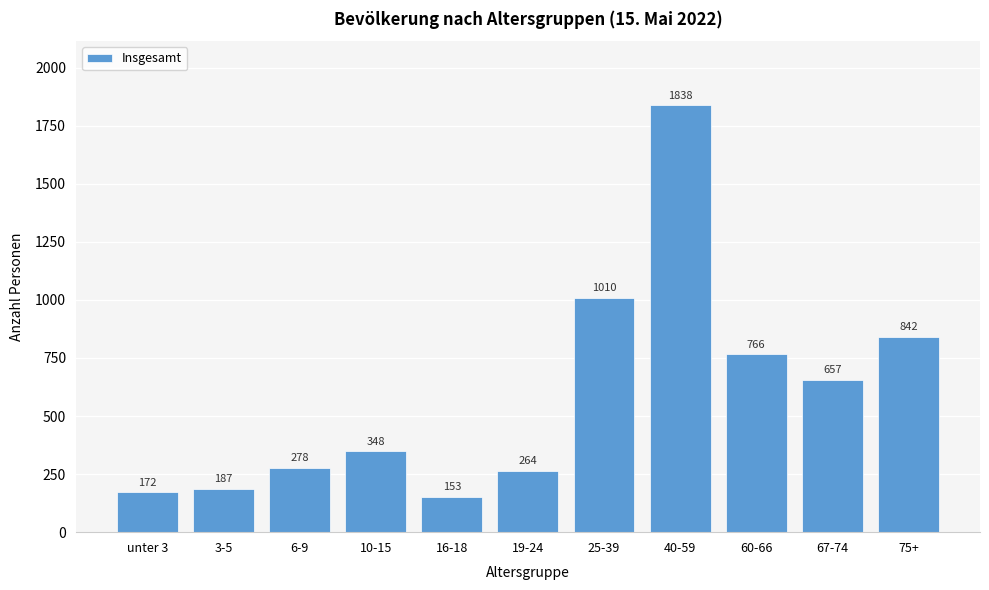

Reading left to right, transcribe all the data shown in this chart.

unter 3=172	3-5=187	6-9=278	10-15=348	16-18=153	19-24=264	25-39=1010	40-59=1838	60-66=766	67-74=657	75+=842